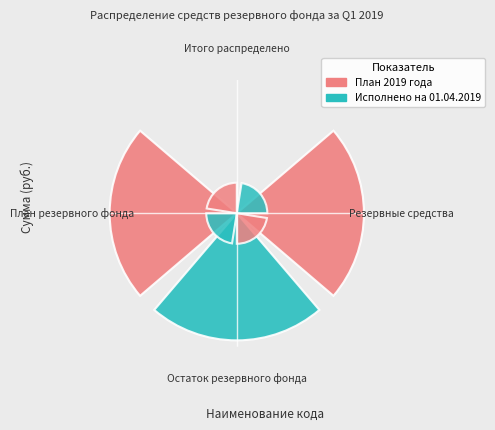

Are the bars horizontal?

No